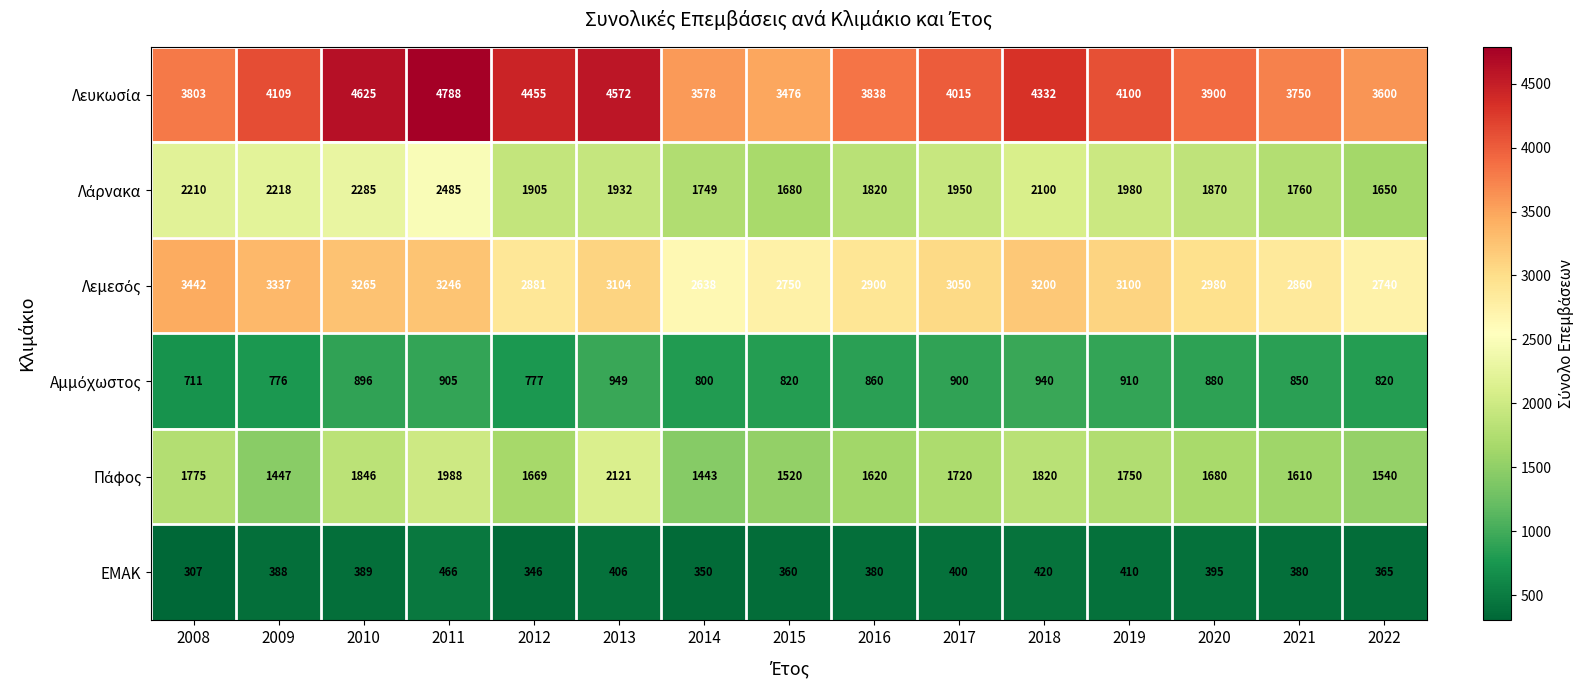

What is the total value across all series at 2019?

12250